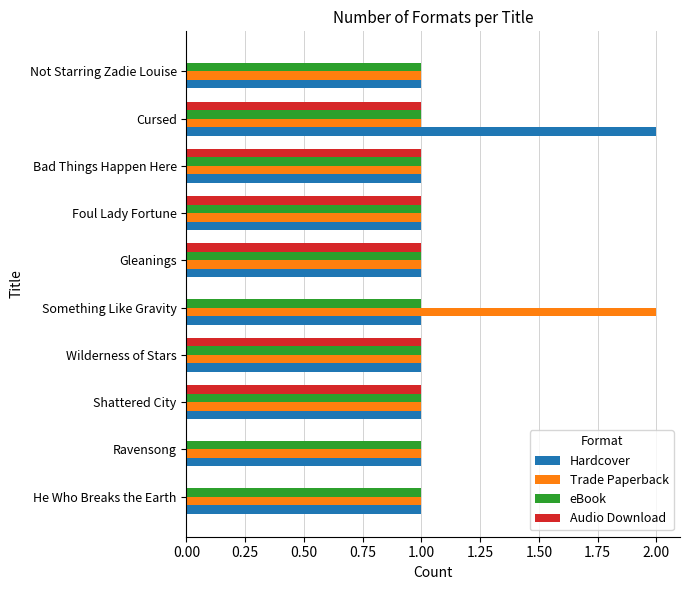

Between Wilderness of Stars and Cursed, which series saw the biggest shift?

Hardcover